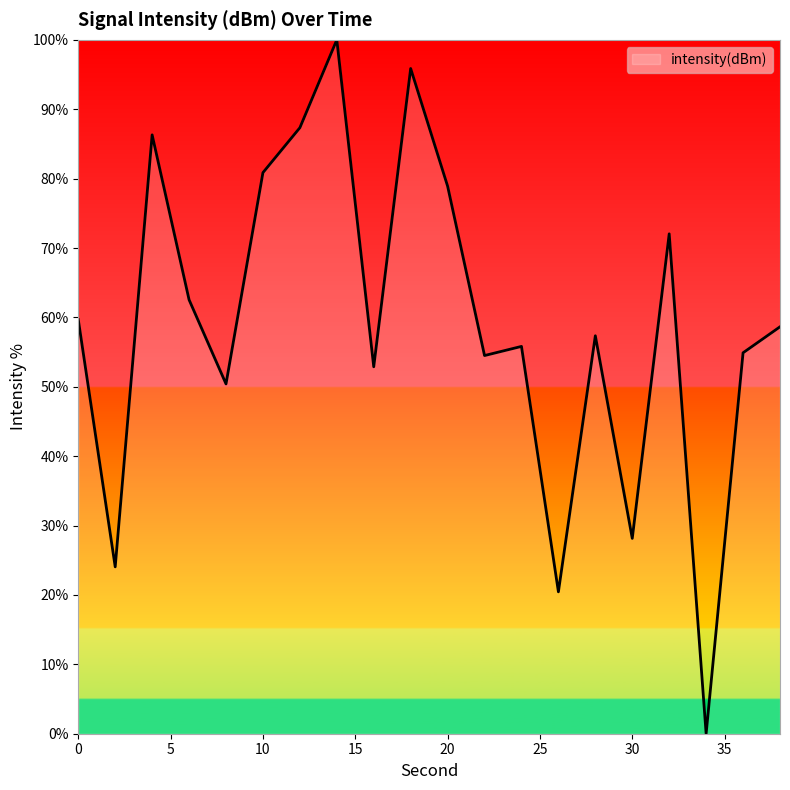

How many values are below 58?

10